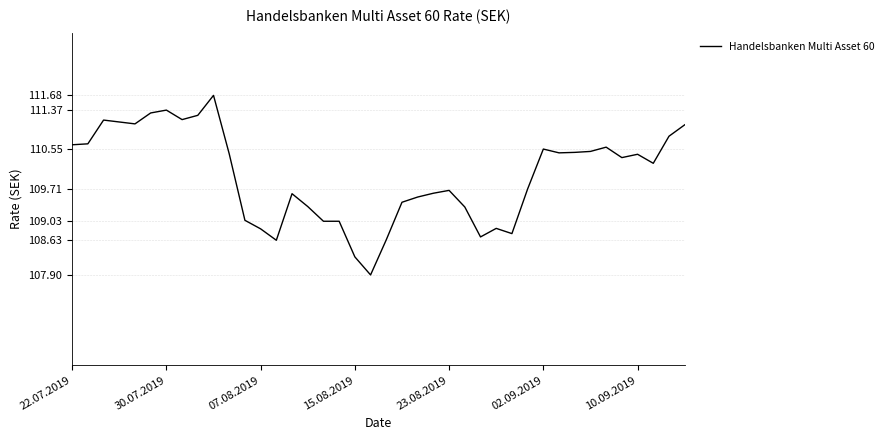

What is the smallest value displayed?

107.9